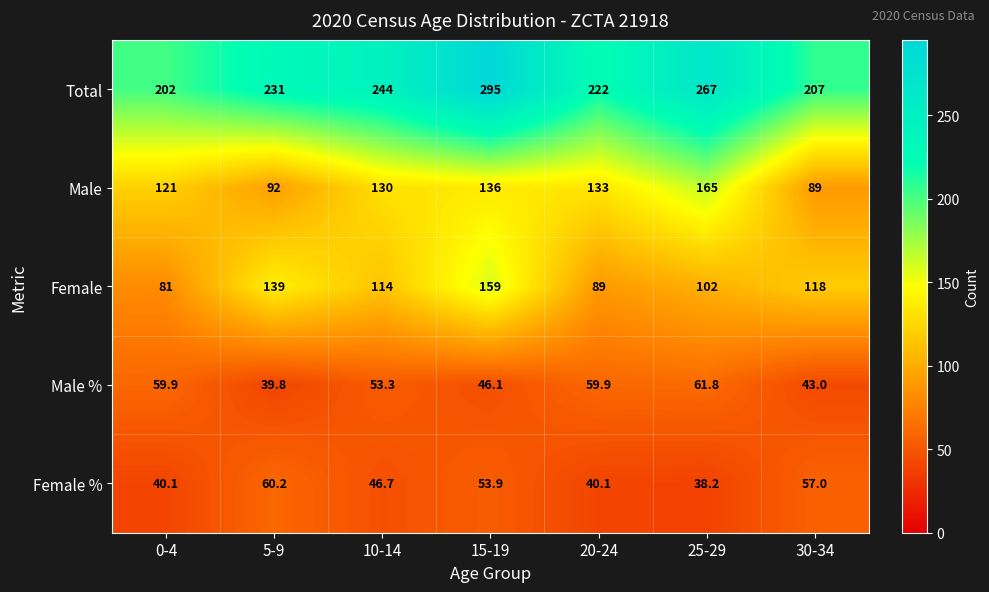

List the series in order of their peak value, lowest first.

Female %, Male %, Female, Male, Total